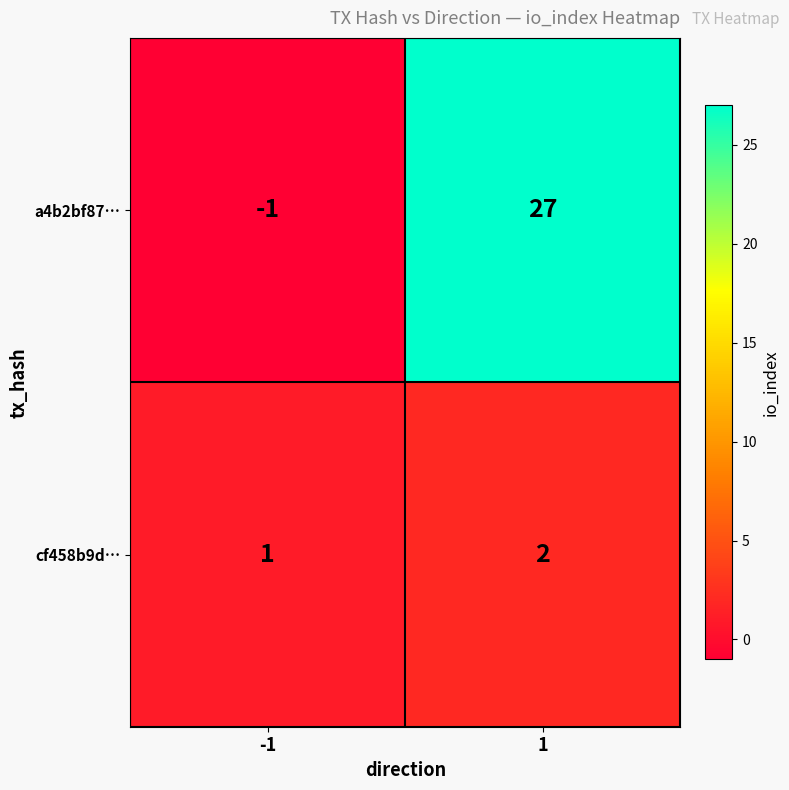

List the series in order of their overall mean, lowest first.

cf458b9d…, a4b2bf87…